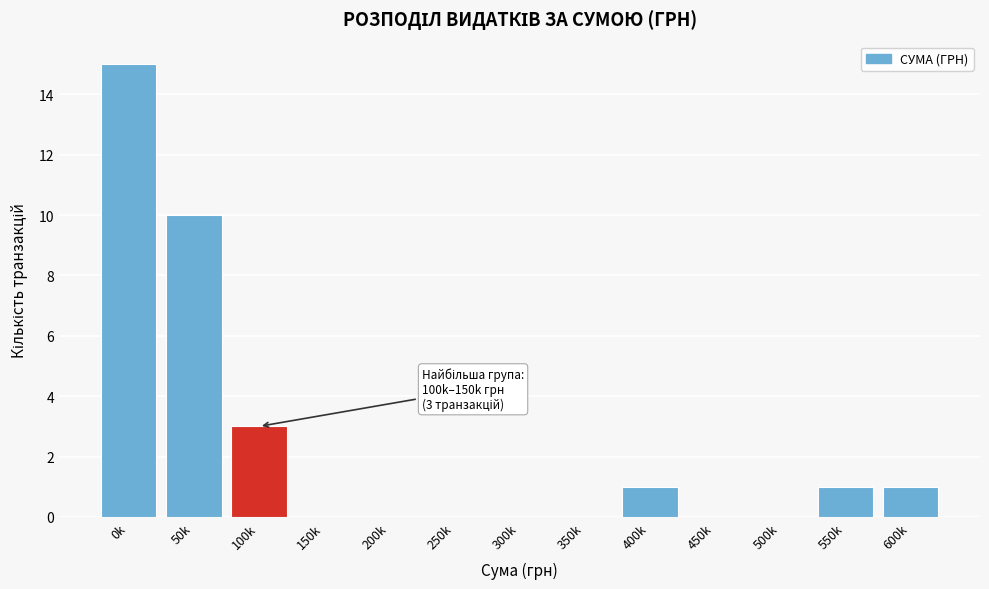

Reading left to right, what are all the values shown in this chart?

0k=15	50k=10	100k=3	150k=0	200k=0	250k=0	300k=0	350k=0	400k=1	450k=0	500k=0	550k=1	600k=1